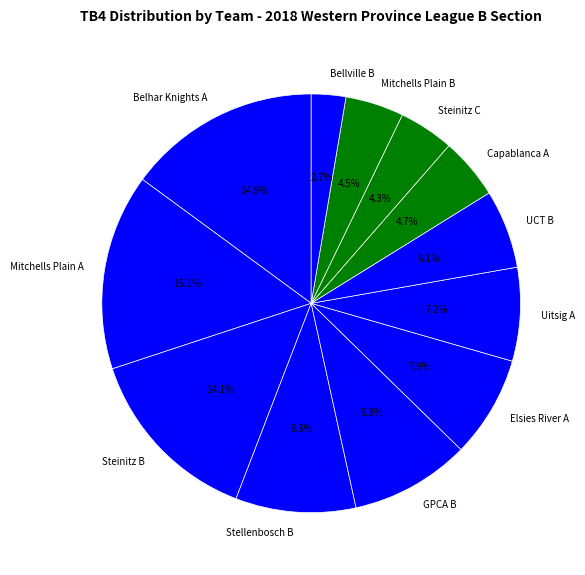

How many slices are in this pie chart?

12